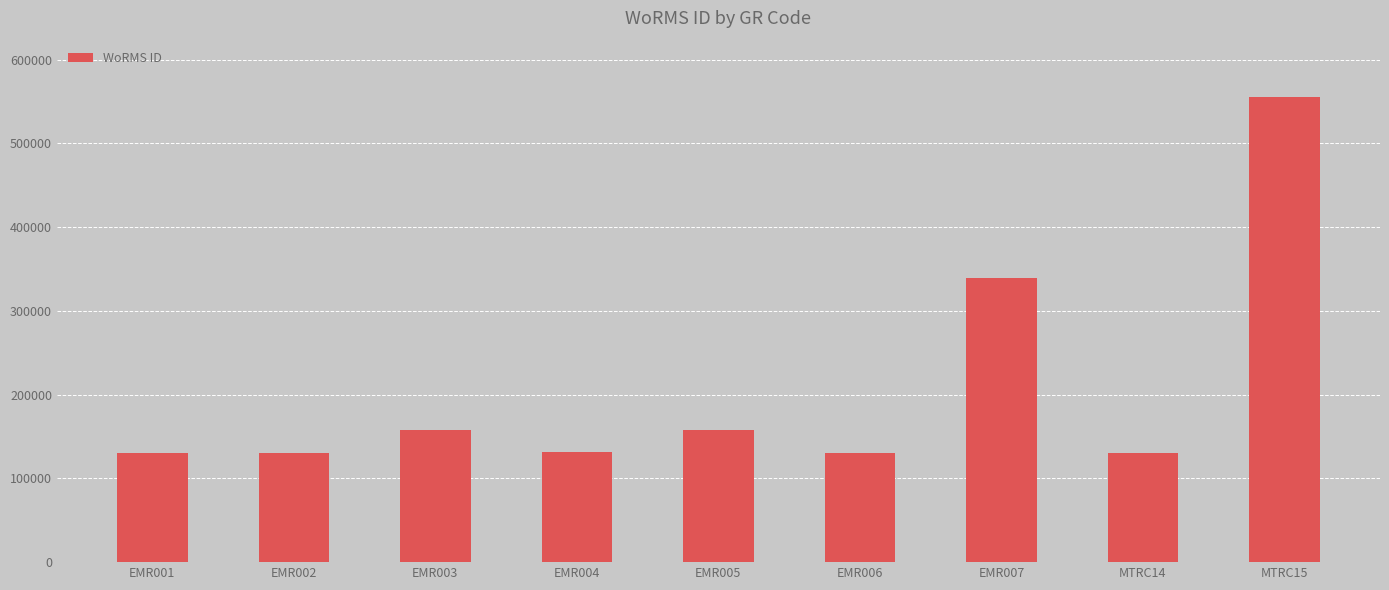

At which category does the chart reach its peak across all series?

MTRC15